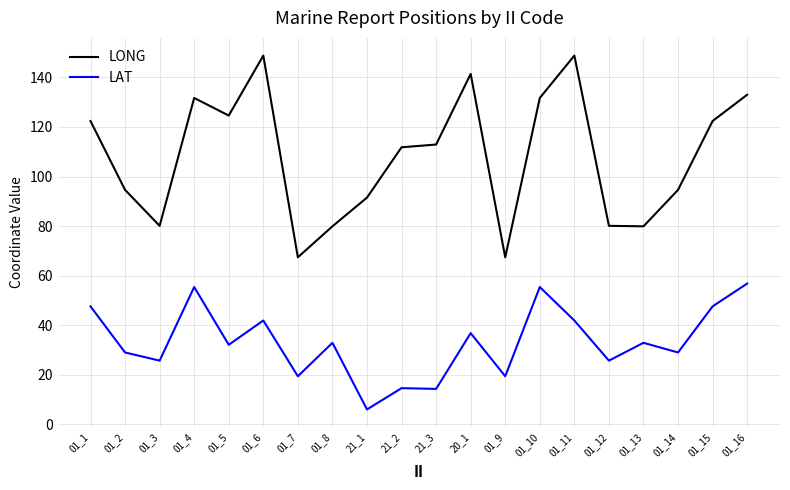

Which category has the lowest value across all series?

21_1